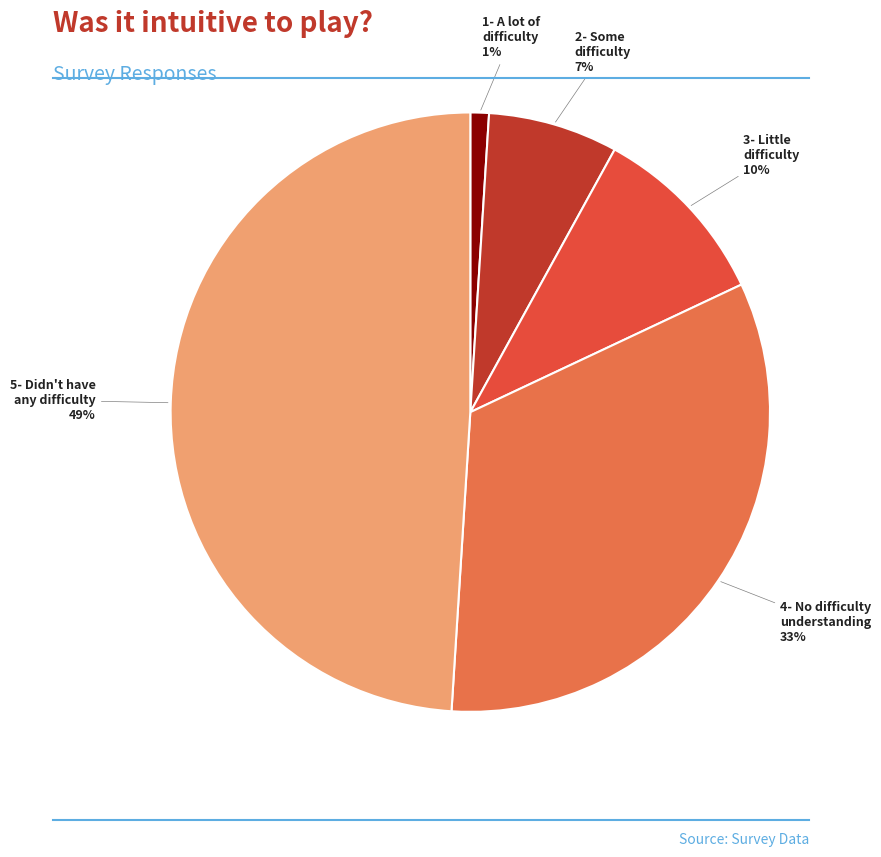

Approximately how many times larger is the value at 5- Didn't have any difficulty compared to 1- A lot of difficulty?

49.0